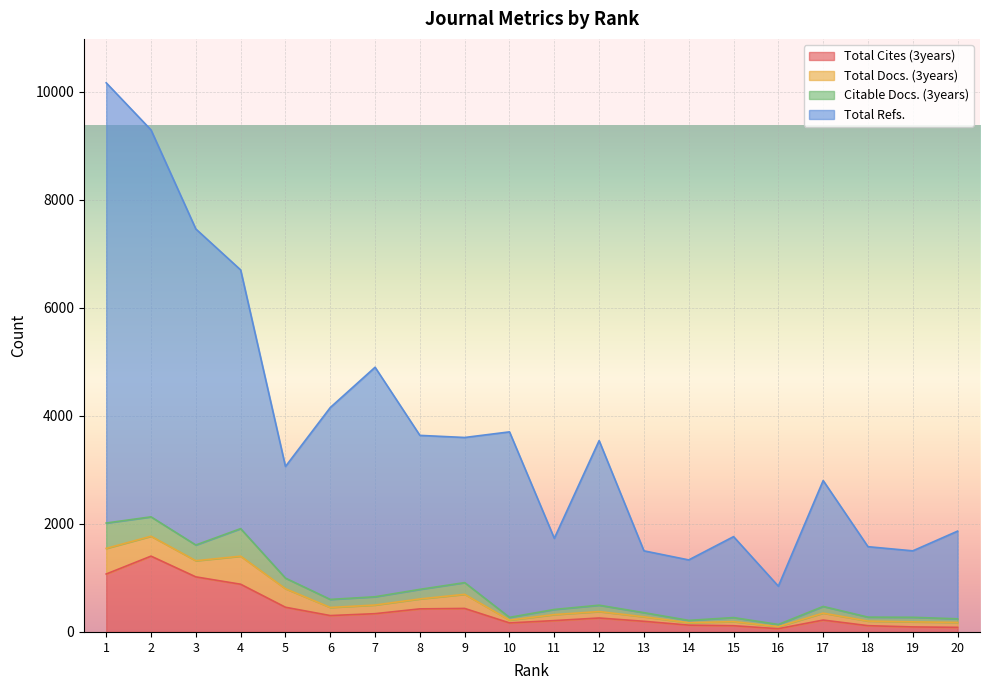

Does the chart display data point markers on the line(s)?

No